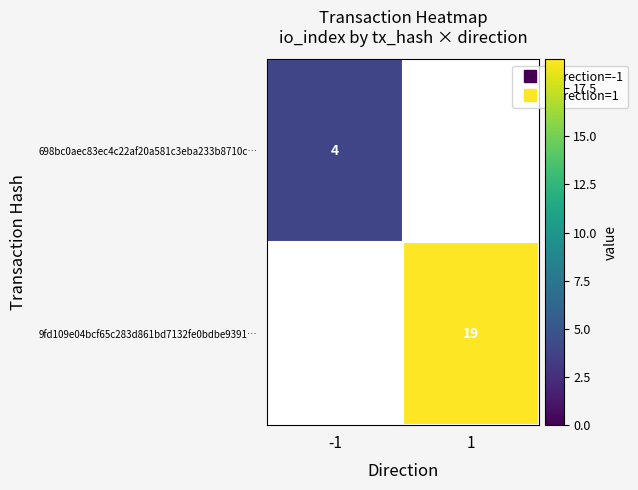

Count the number of data series in this chart.

2